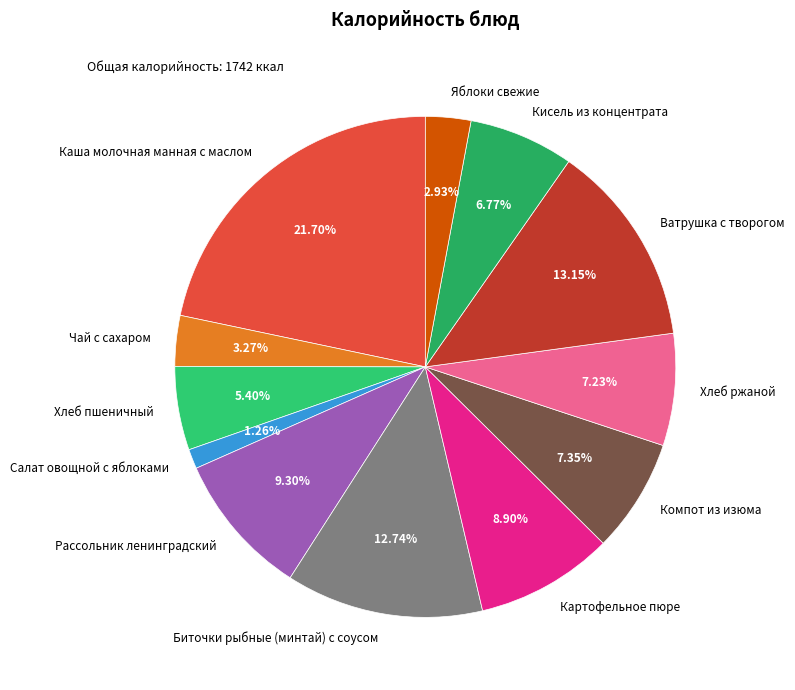

Between Кисель из концентрата and Рассольник ленинградский, which is larger?

Рассольник ленинградский